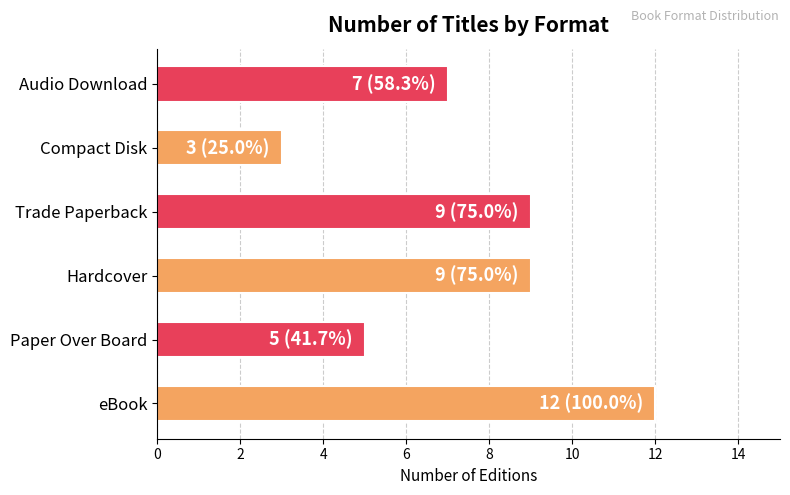

Count the number of categories in the chart.

6